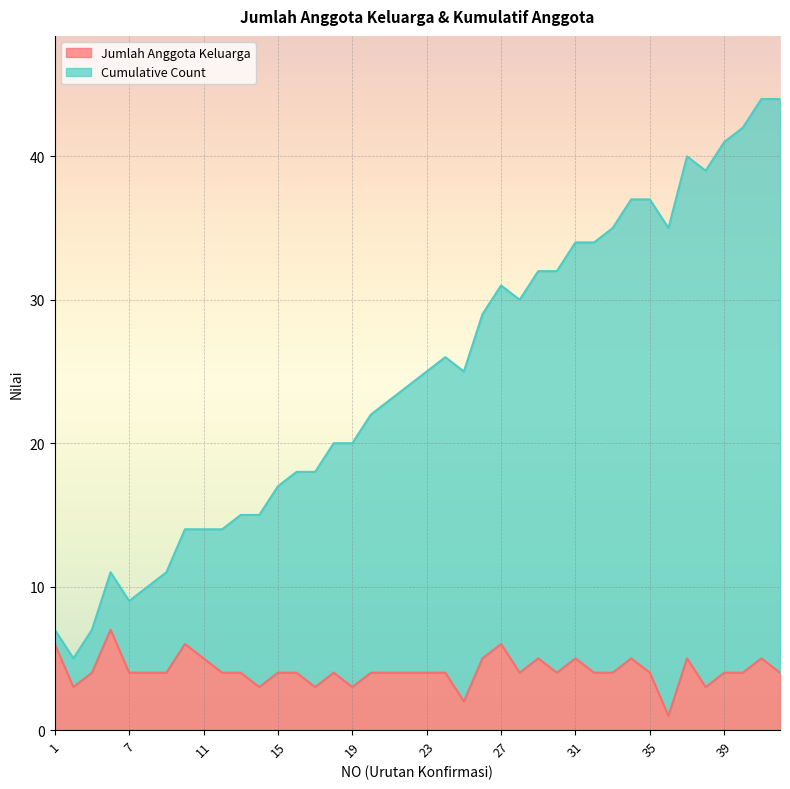

True or false: Cumulative Count and Jumlah Anggota Keluarga cross at least once.

False